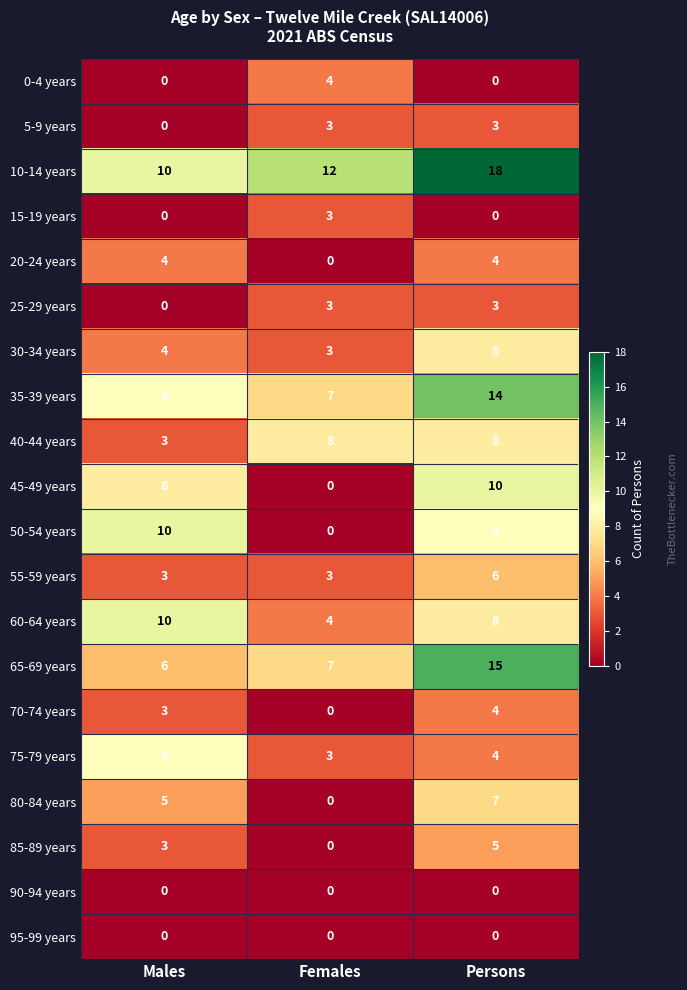

List the labels in order of 10-14 years value, largest first.

Persons, Females, Males